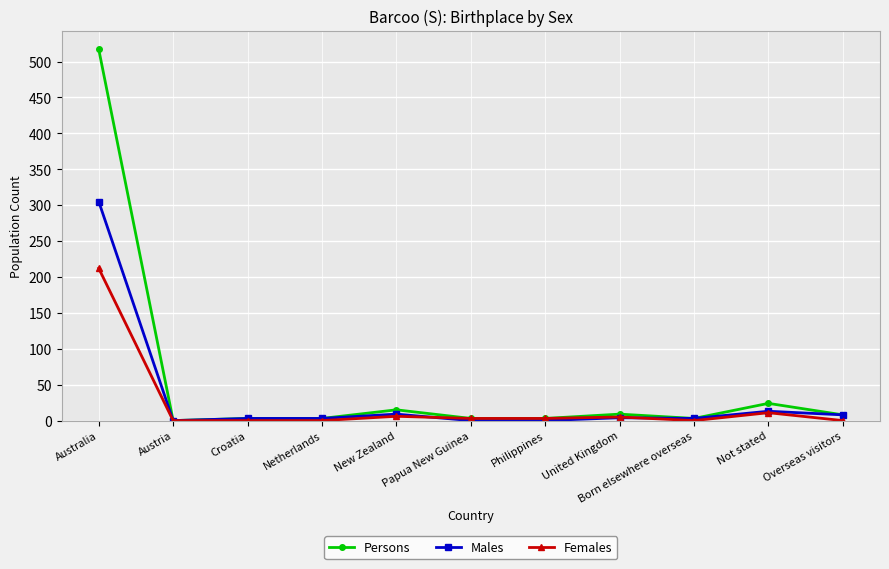

Count the number of categories in the chart.

11